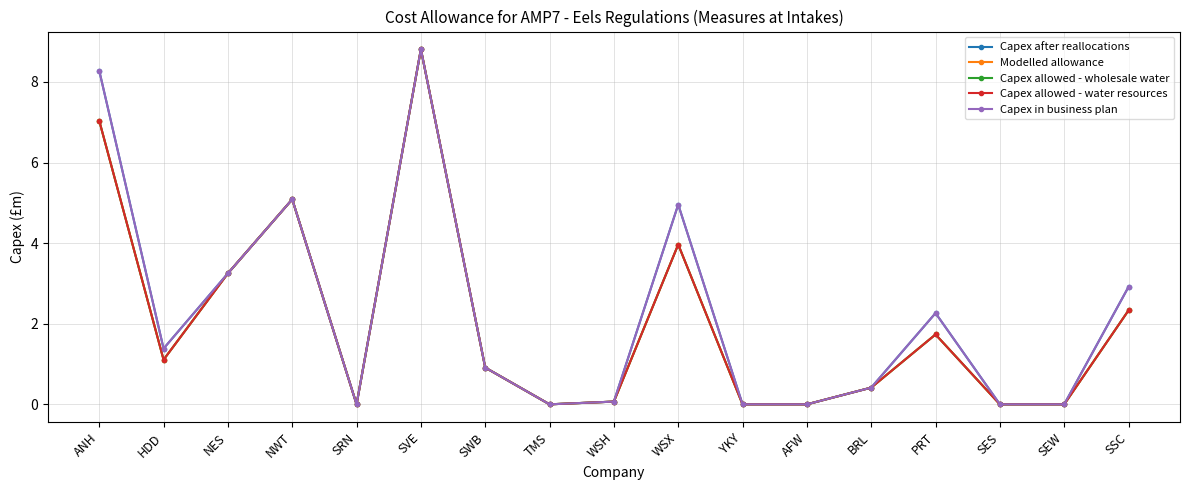

Does the chart display data point markers on the line(s)?

Yes